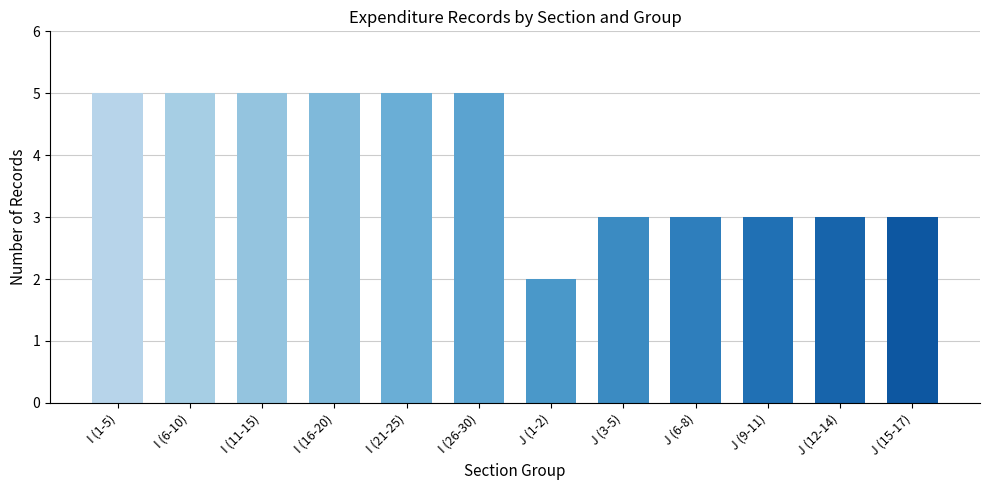

What is the approximate value at I (1-5)?

5